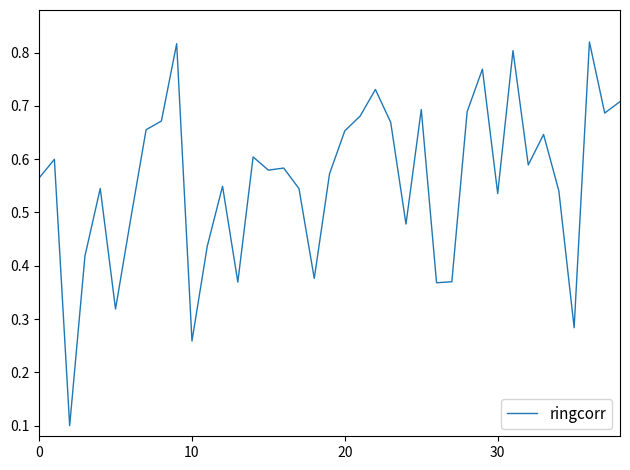

How many lines are shown in the chart?

1